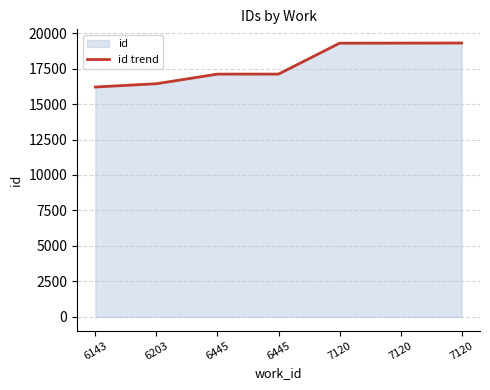

Where is the data nearest to the value 17748?

6445